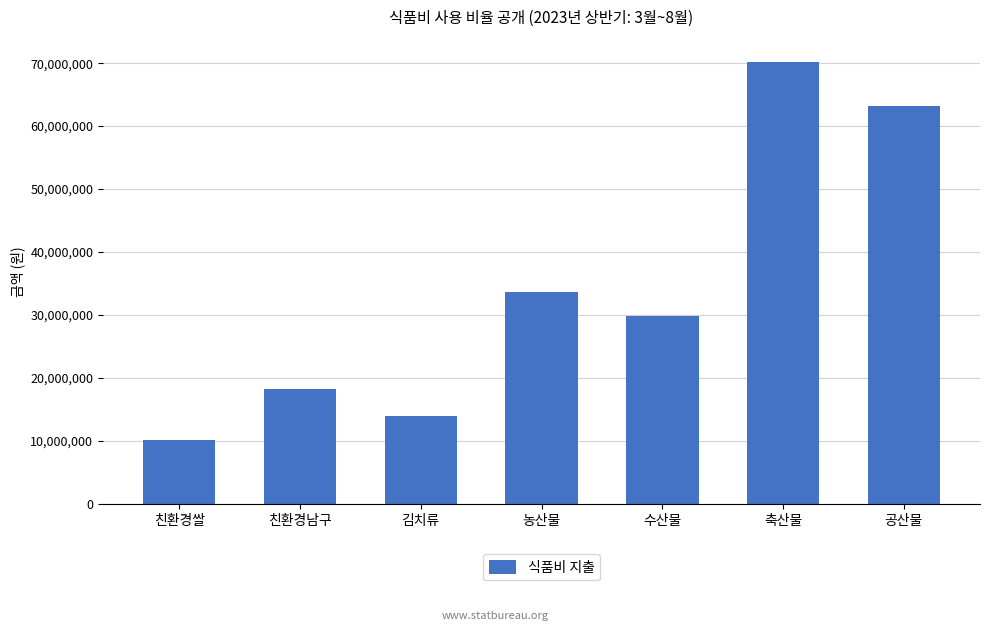

At which label does the data first exceed 29784990?

농산물